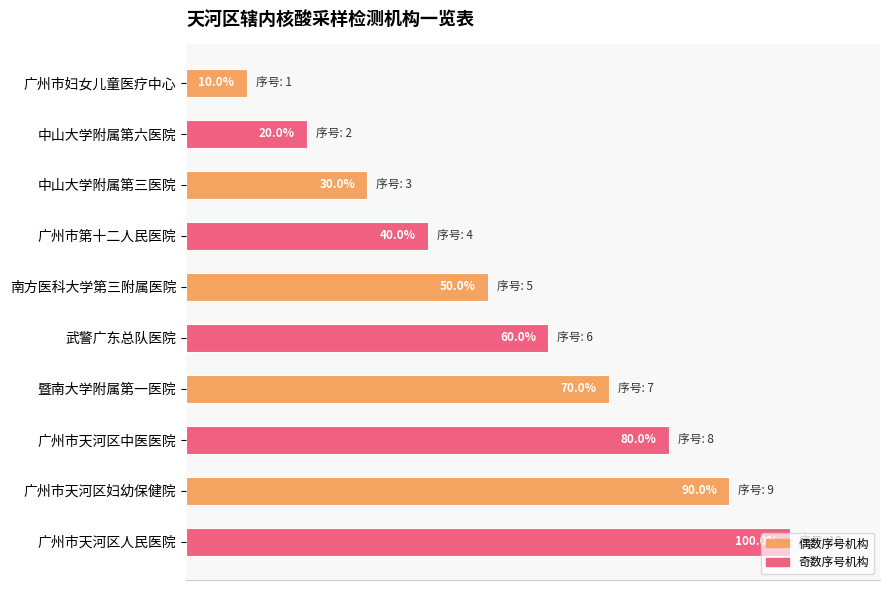

List the labels in order of value, largest first.

广州市天河区人民医院, 广州市天河区妇幼保健院, 广州市天河区中医医院, 暨南大学附属第一医院, 武警广东总队医院, 南方医科大学第三附属医院, 广州市第十二人民医院, 中山大学附属第三医院, 中山大学附属第六医院, 广州市妇女儿童医疗中心